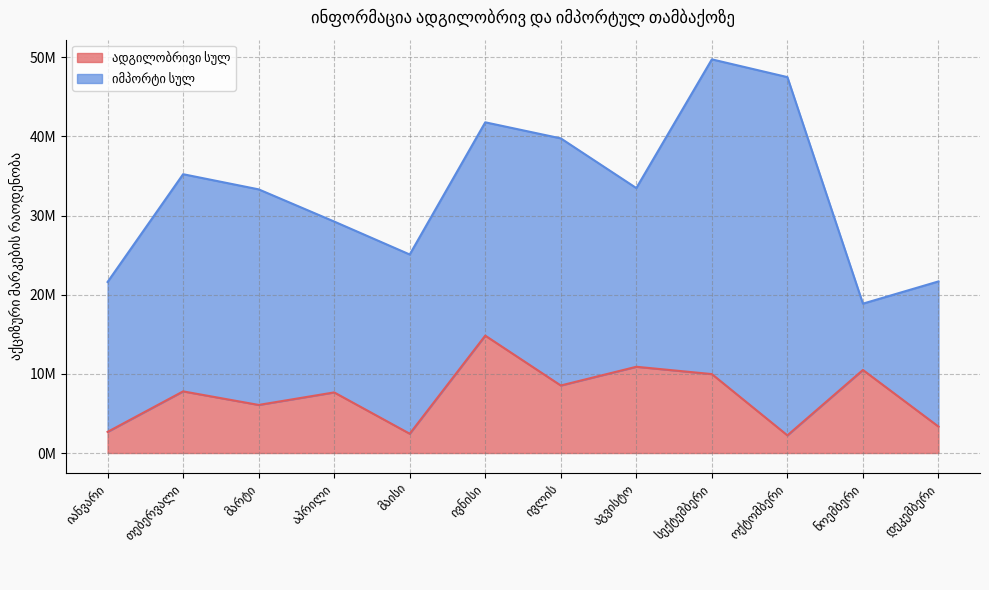

Which has a higher value, აპრილი or ნოემბერი?

ნოემბერი